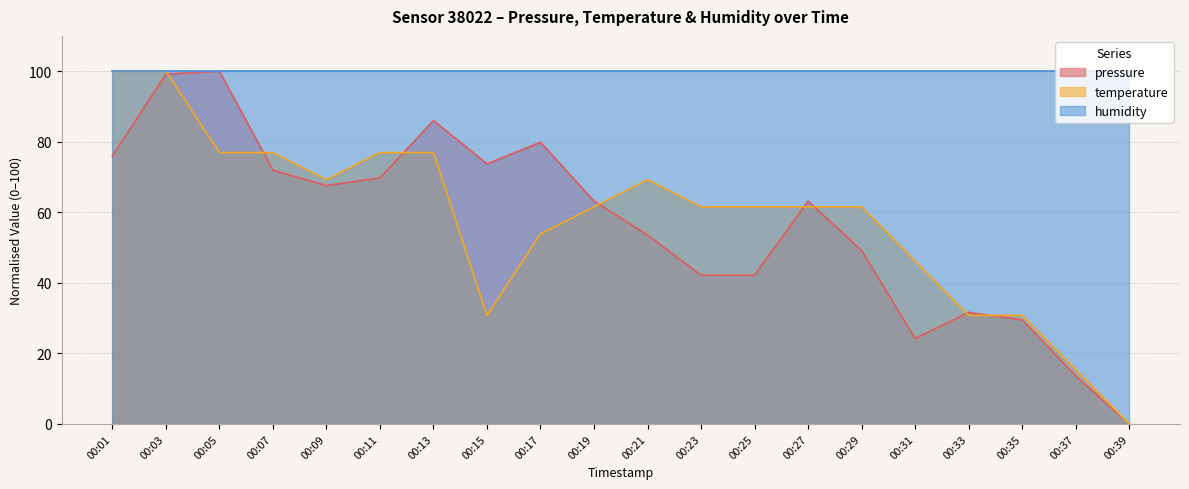

What is the average value of the pressure series?

56.8